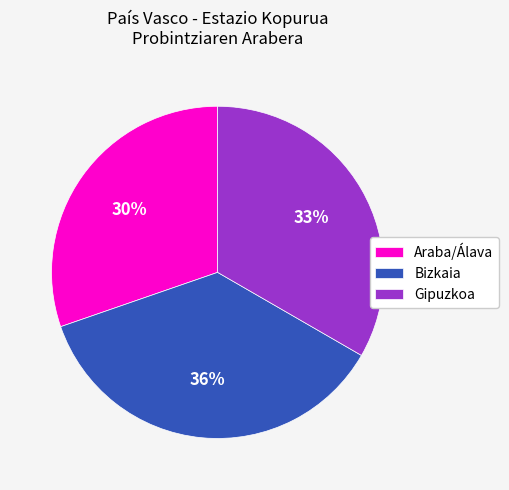

To the nearest percent, what is the difference between the Gipuzkoa and Araba/Álava slice percentages?

3%